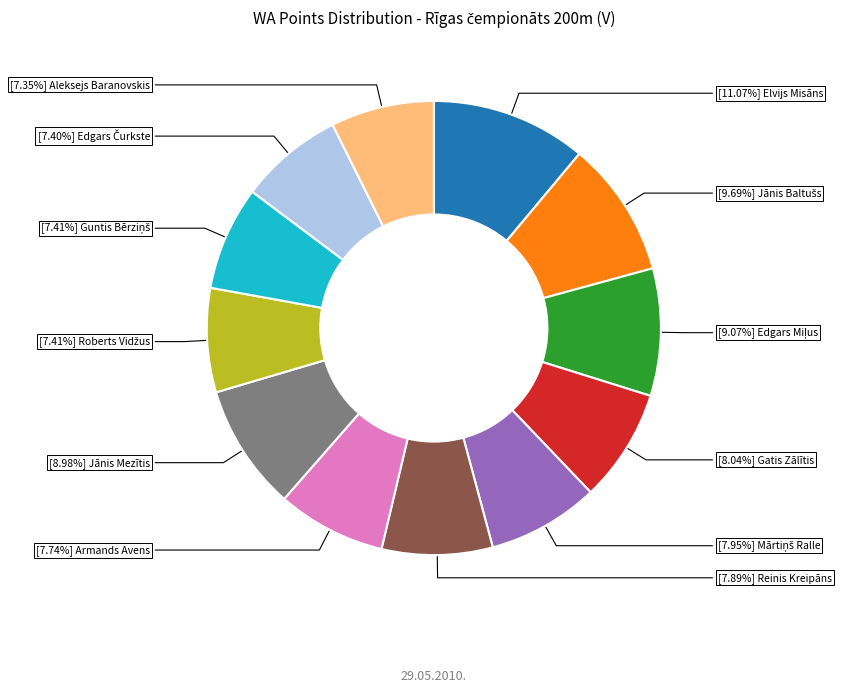

Is there a majority slice in this chart?

No